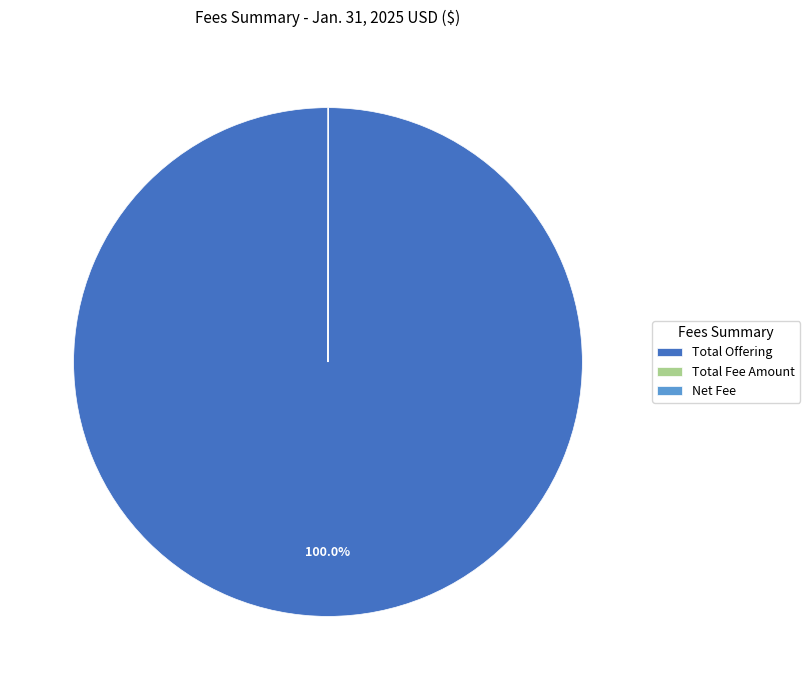

What is the largest slice in the pie chart?

Total Offering